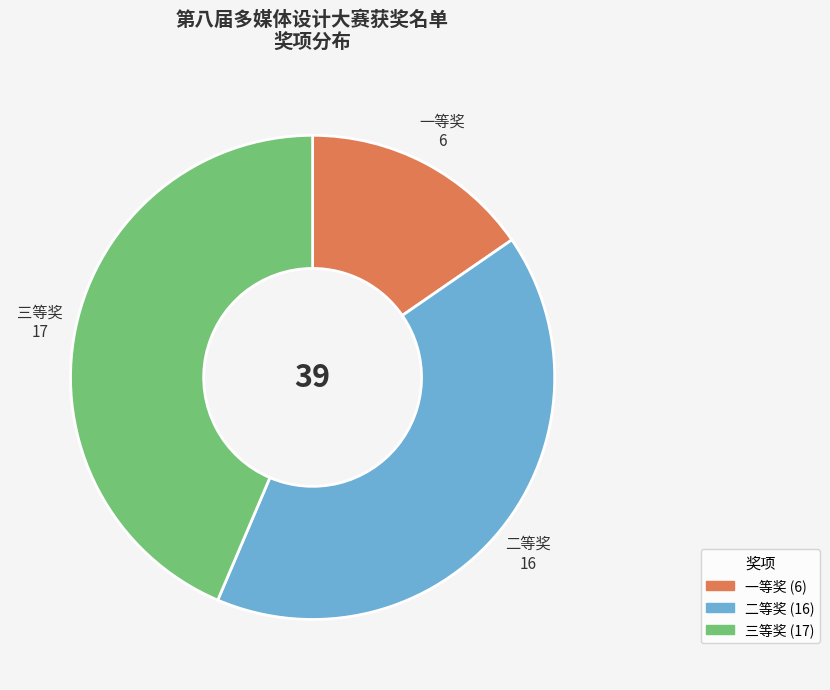

Rank the categories by value from highest to lowest.

三等奖, 二等奖, 一等奖